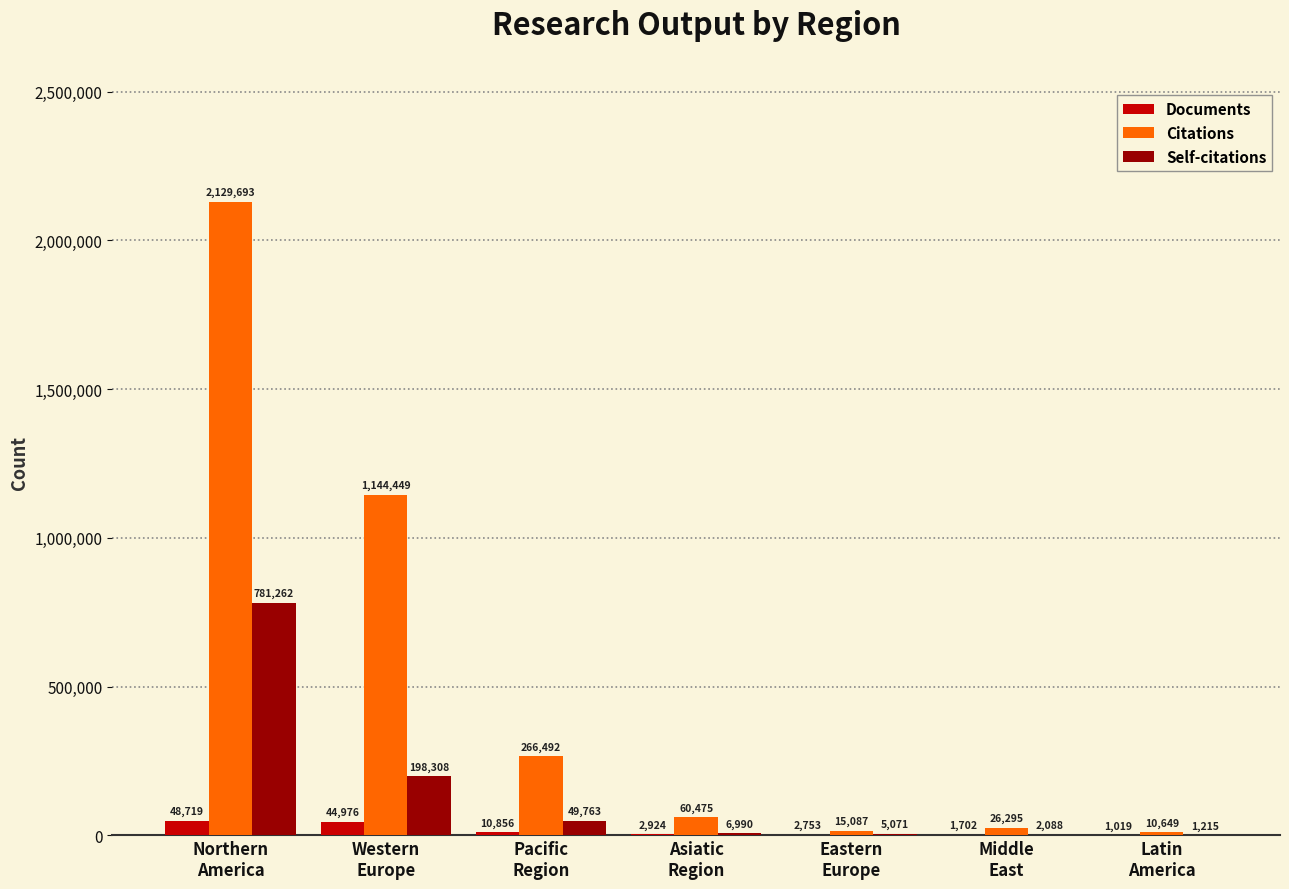

At which label is Documents closest to 24869?

Pacific
Region